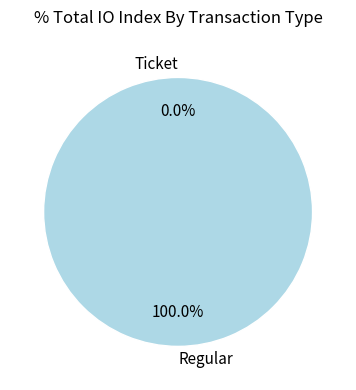

To the nearest percent, what percentage of the pie is Regular?

100%